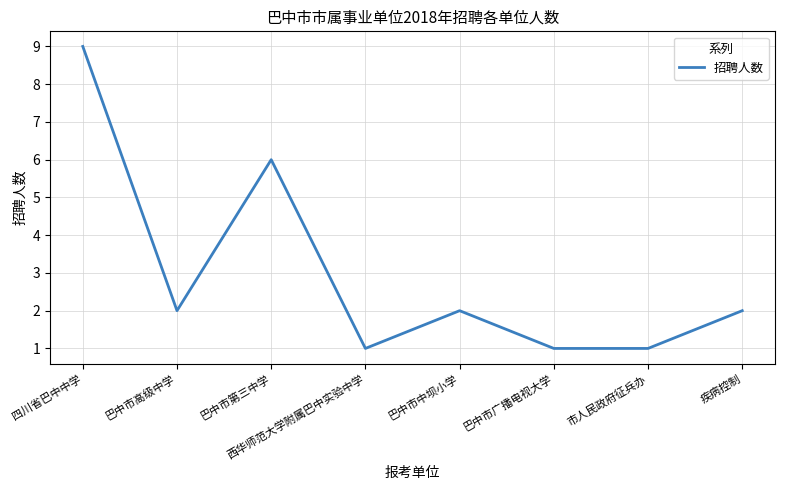

What is the average value?

3